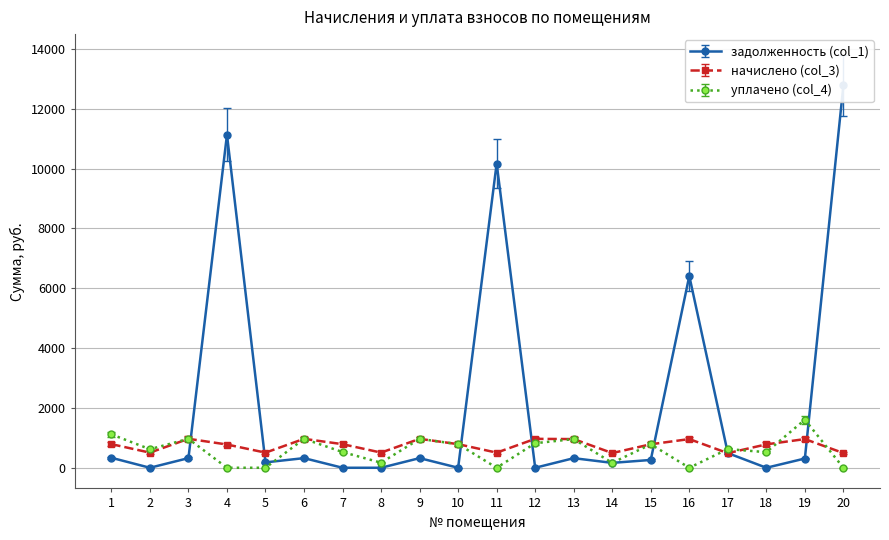

Where do задолженность (col_1) and начислено (col_3) first cross each other?

3 and 4